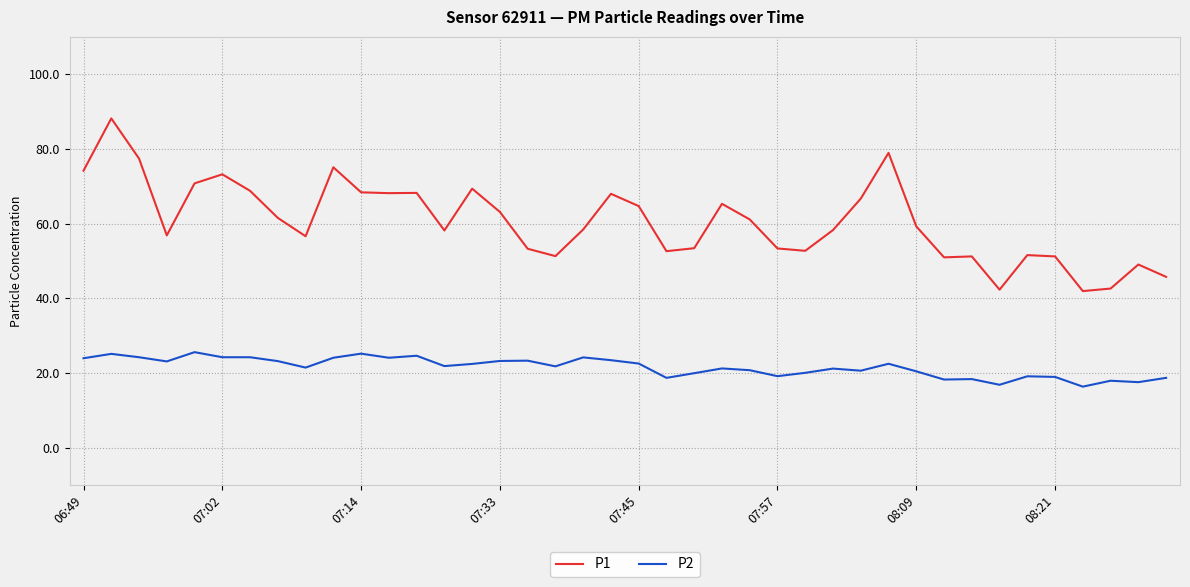

What is the maximum value for P1?

88.2